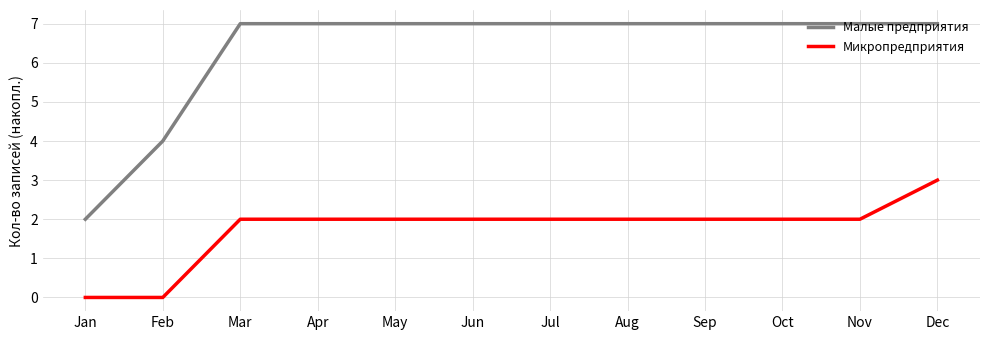

True or false: Микропредприятия and Малые предприятия cross at least once.

False